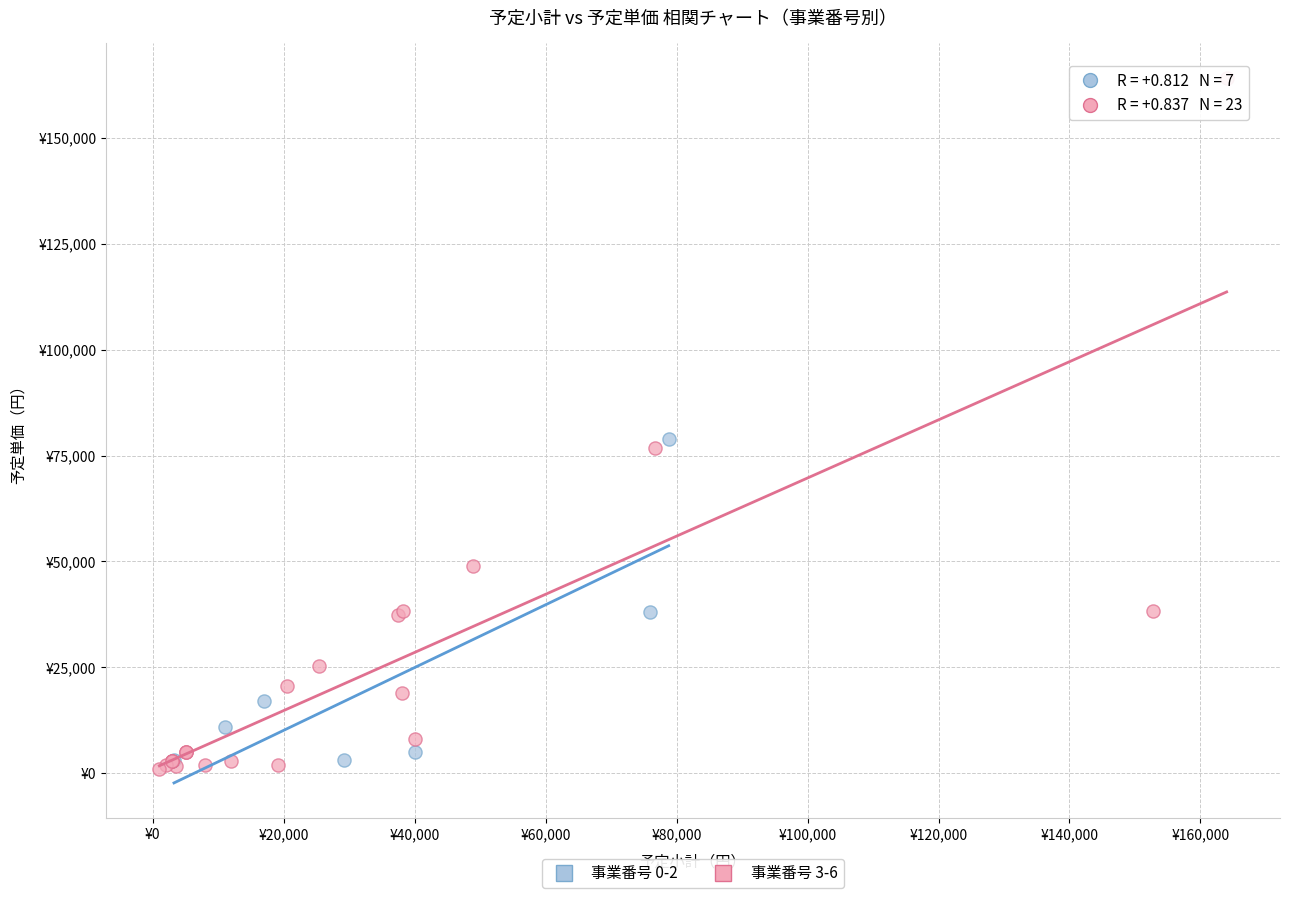

What are all the series names shown in the legend?

事業番号 0-2, 事業番号 3-6